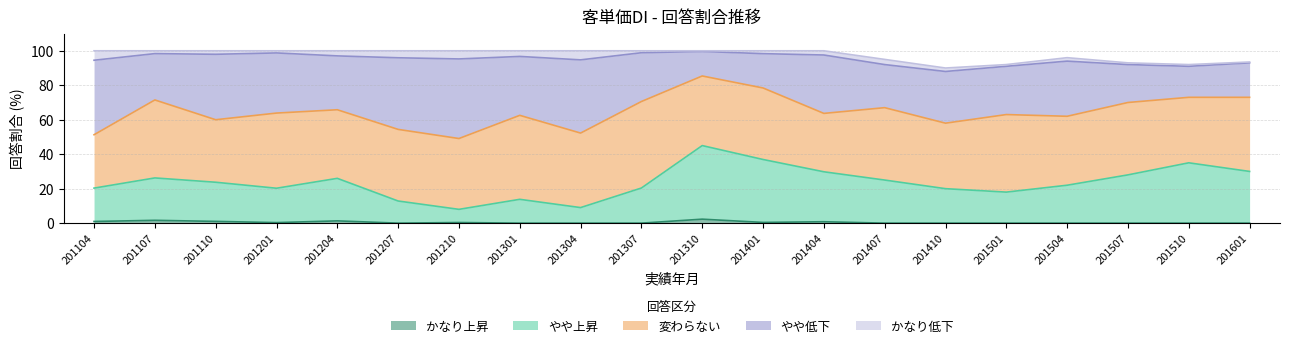

Which series has the widest spread of values?

やや上昇